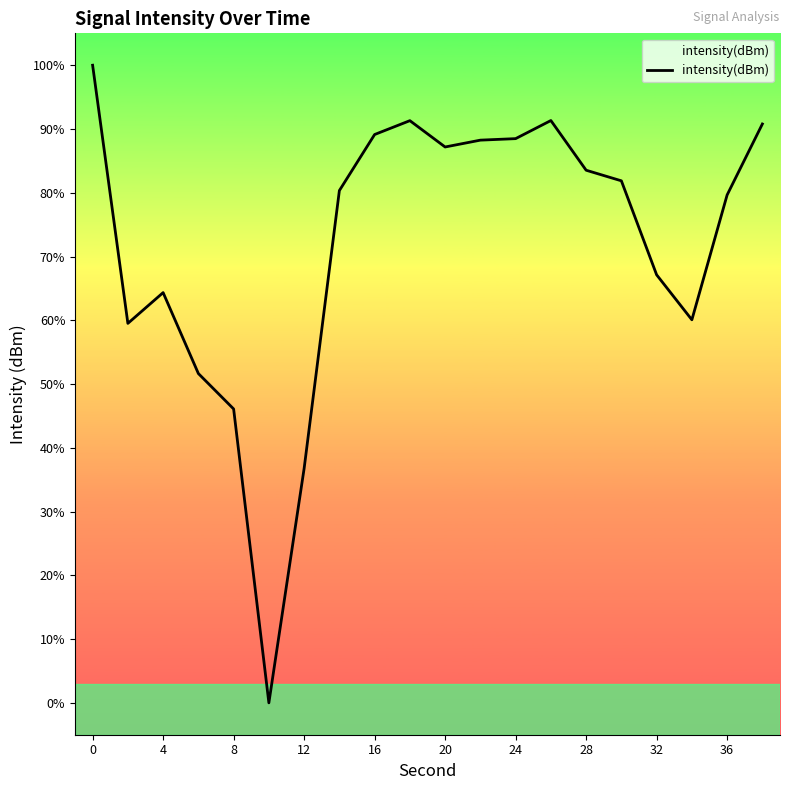

What is the greatest value displayed?

100.0